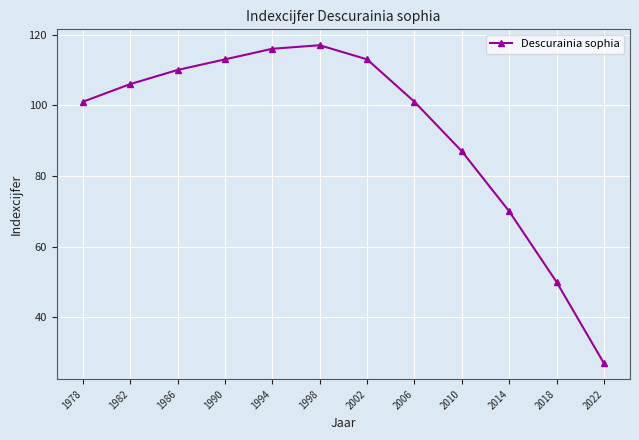

What is the value of the 6th point from the left?

117